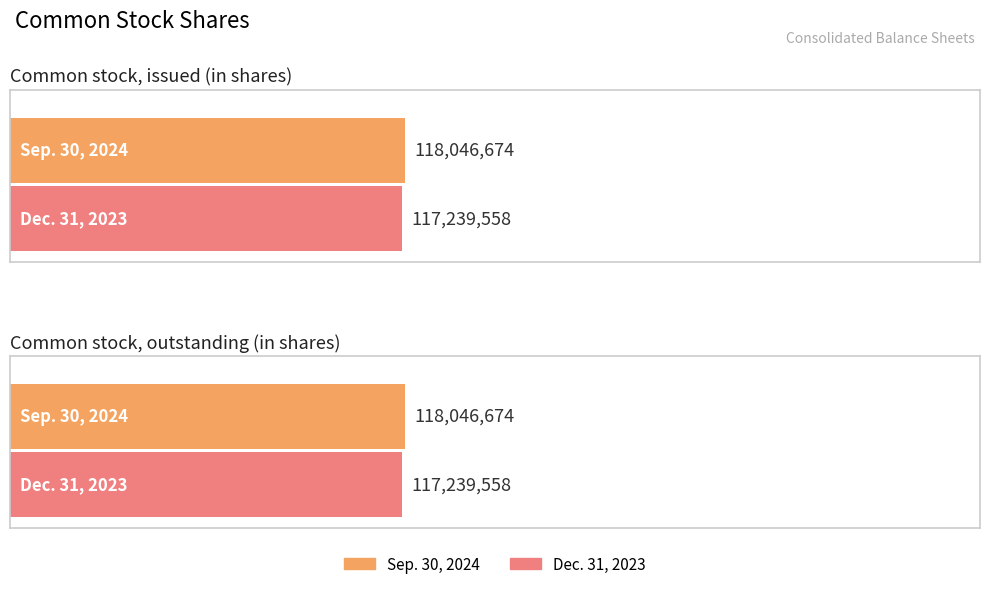

What is the sum of all Dec. 31, 2023 values?

234479116